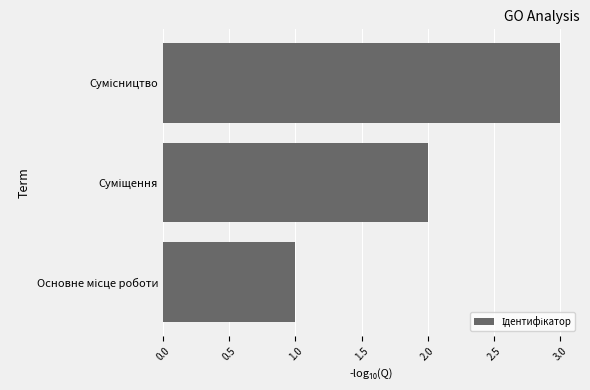

What is the sum of all values?

6